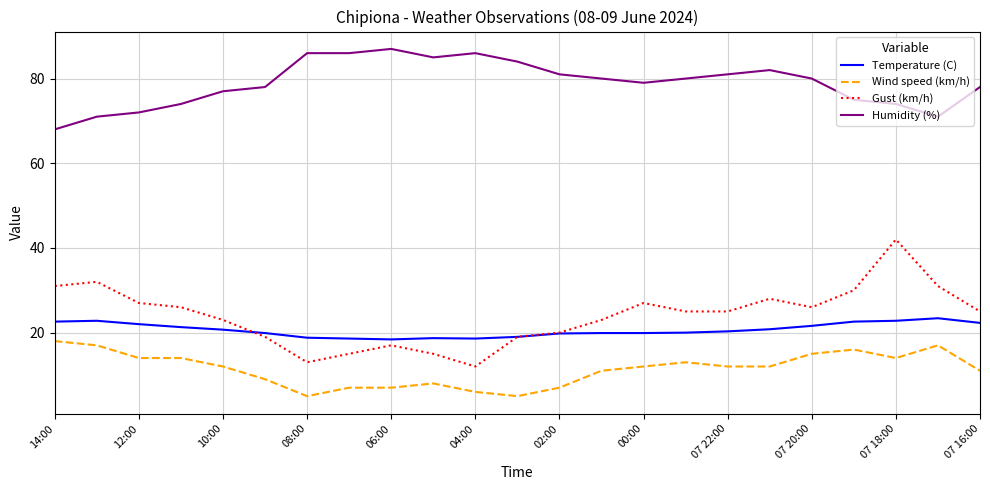

What is the highest value of the Temperature (C) series?

23.4